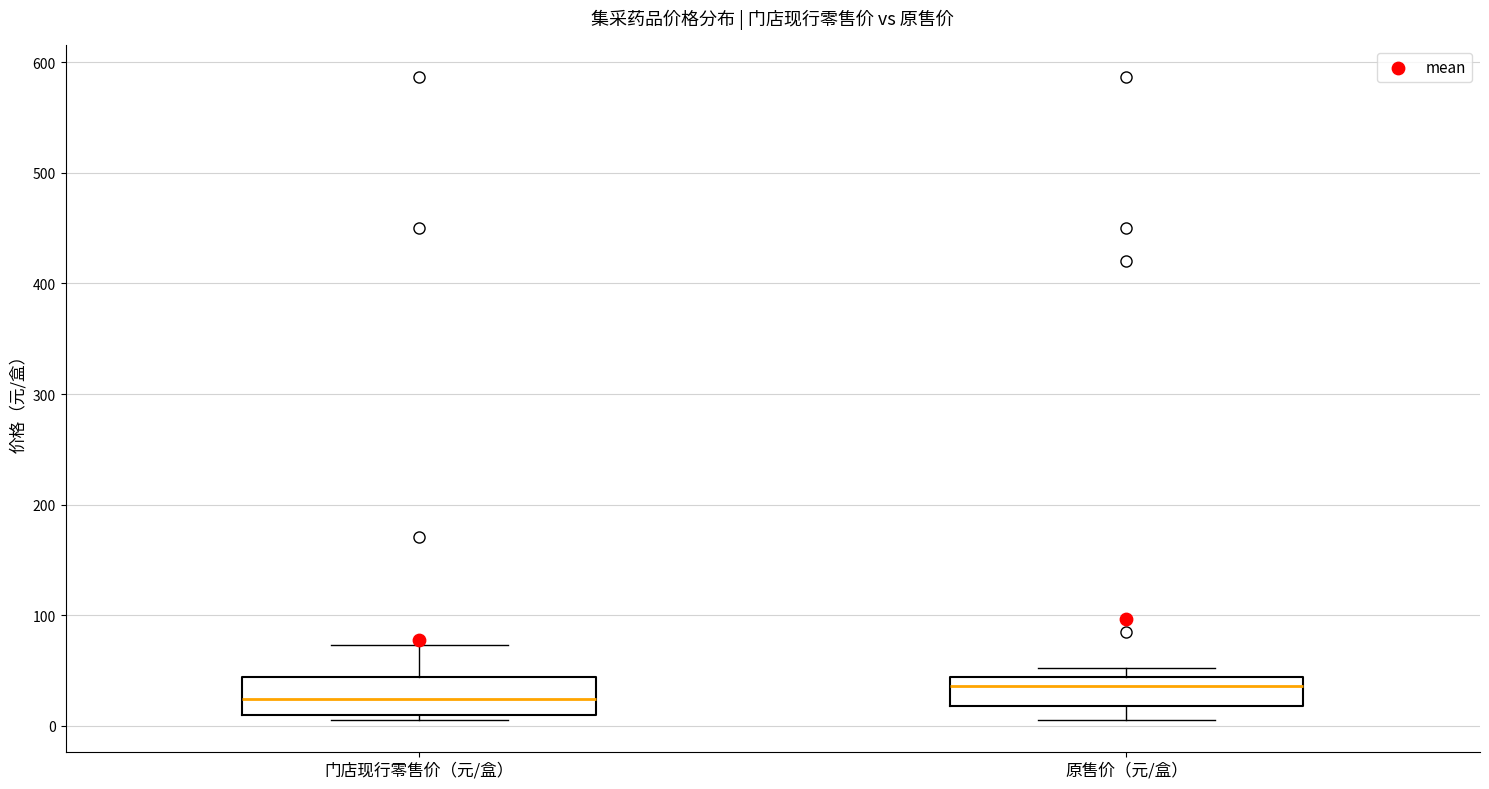

Reading left to right, read every box against the y-axis: the position of its median line, the range the box covers, and the ends of its whiskers. The values are not printed on the chart, so give them approximately, as read against the axis.

门店现行零售价（元/盒）: median 20, box 10 to 40, whiskers 10 (just below the box's lower edge) to 70
原售价（元/盒）: median 40 (just below the box's upper edge), box 20 to 40, whiskers 10 to 50